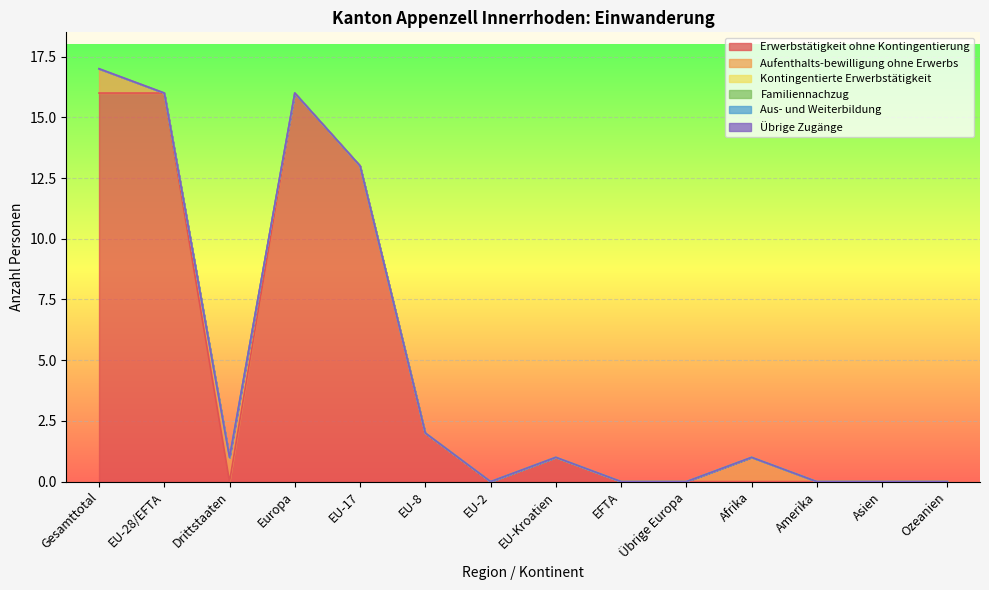

How many interior local peaks does the Aufenthalts-bewilligung ohne Erwerbs series have?

2